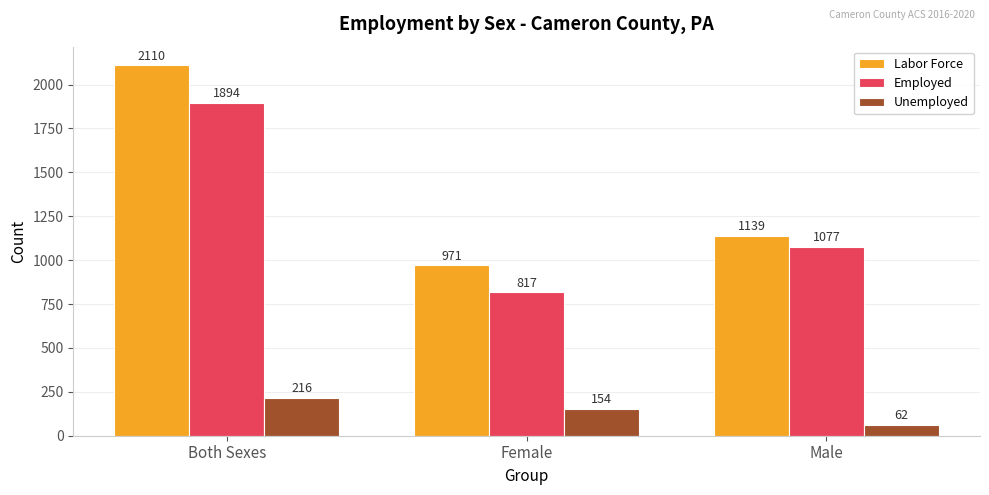

Read the Employed value at Female, to the nearest 50.

800